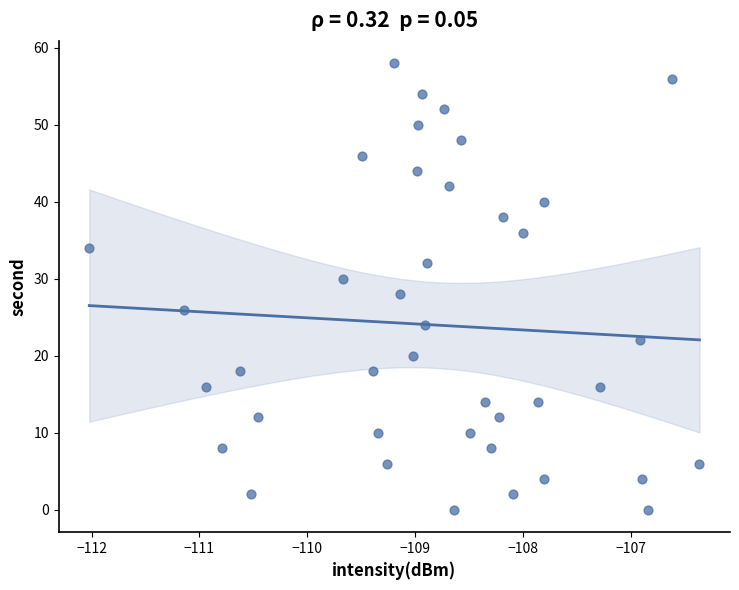

What is the range of Y values (max minus min)?

58